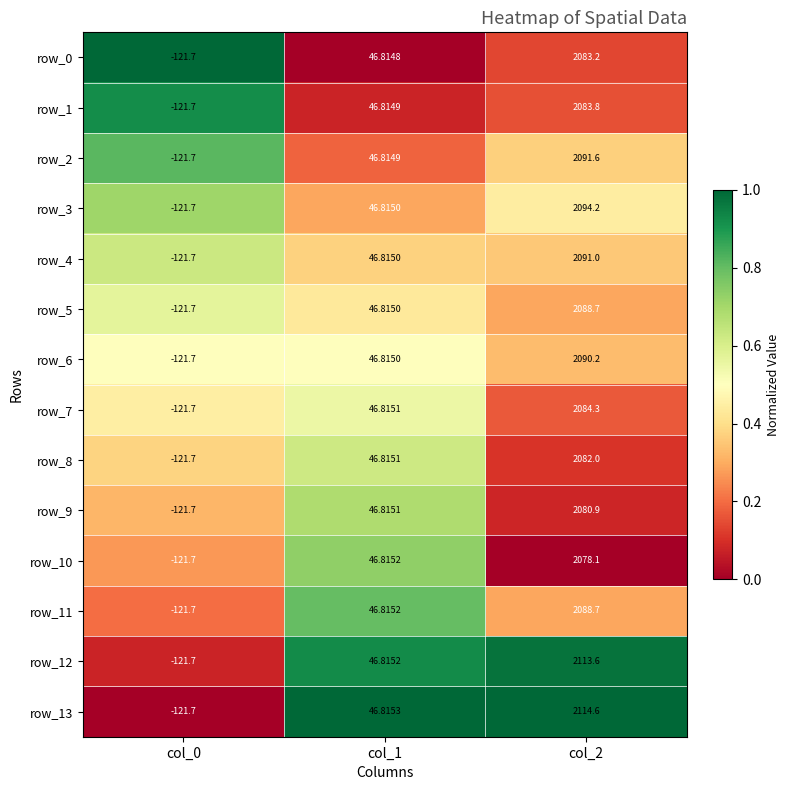

Is the value of row_13 at col_2 greater than the value of row_10 at col_0?

Yes